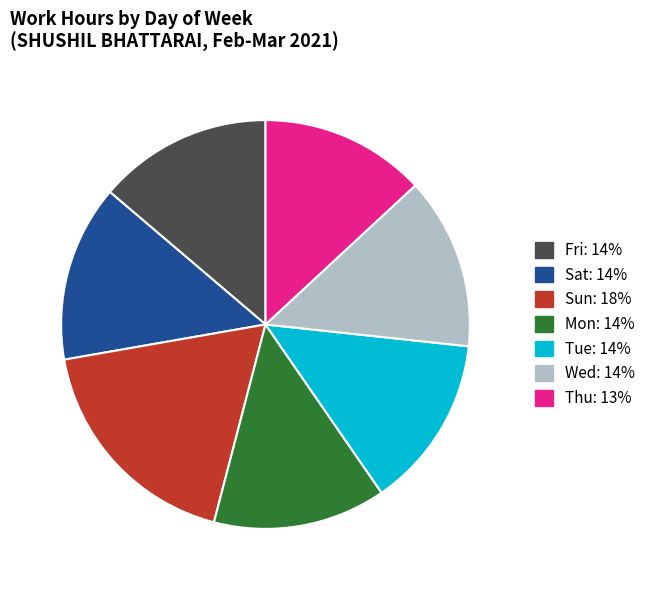

Is there a majority slice in this chart?

No